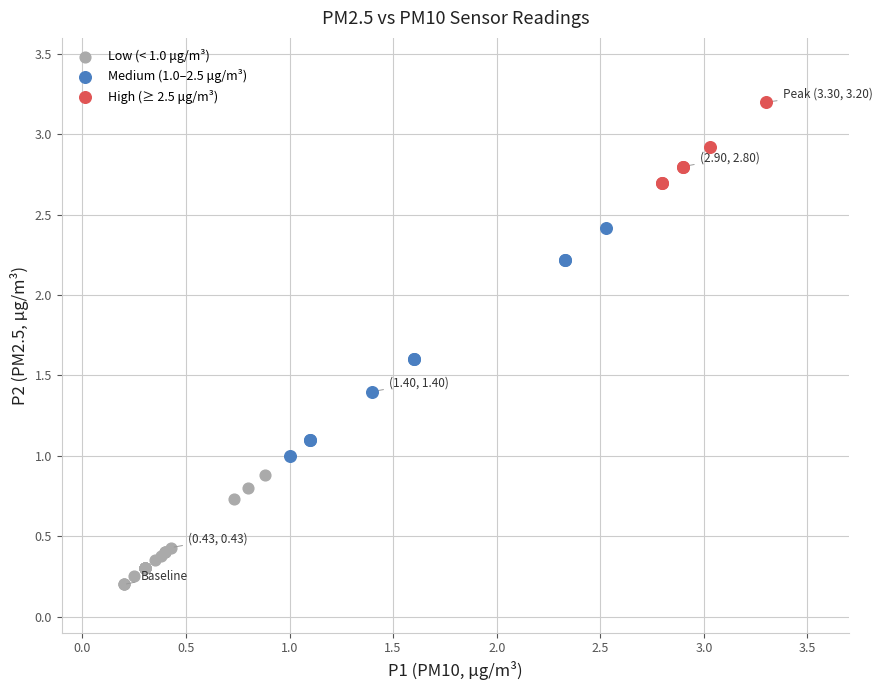

Which series reaches the minimum Y coordinate?

Low (< 1.0 μg/m³)